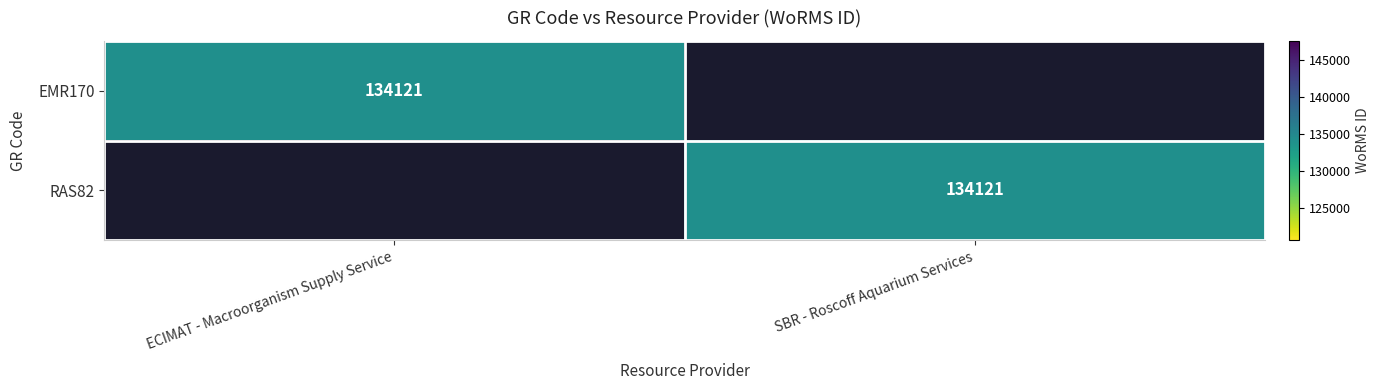

The EMR170 series shows 35911 at ECIMAT - Macroorganism Supply Service. True or false?

False